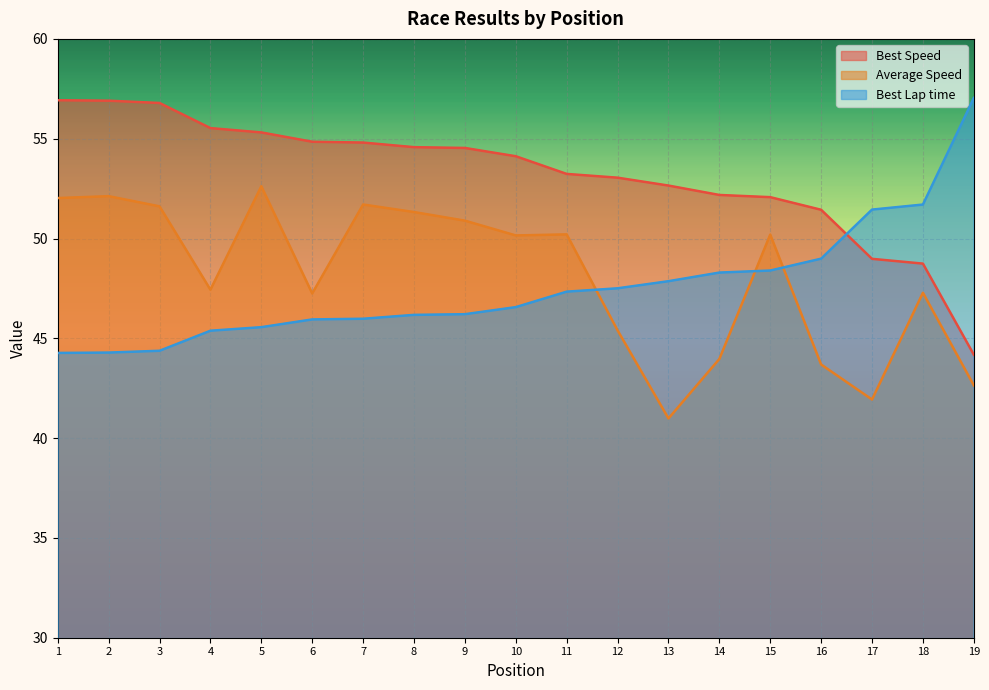

What is the value of the Average Speed point at the 4th from the left?

47.4